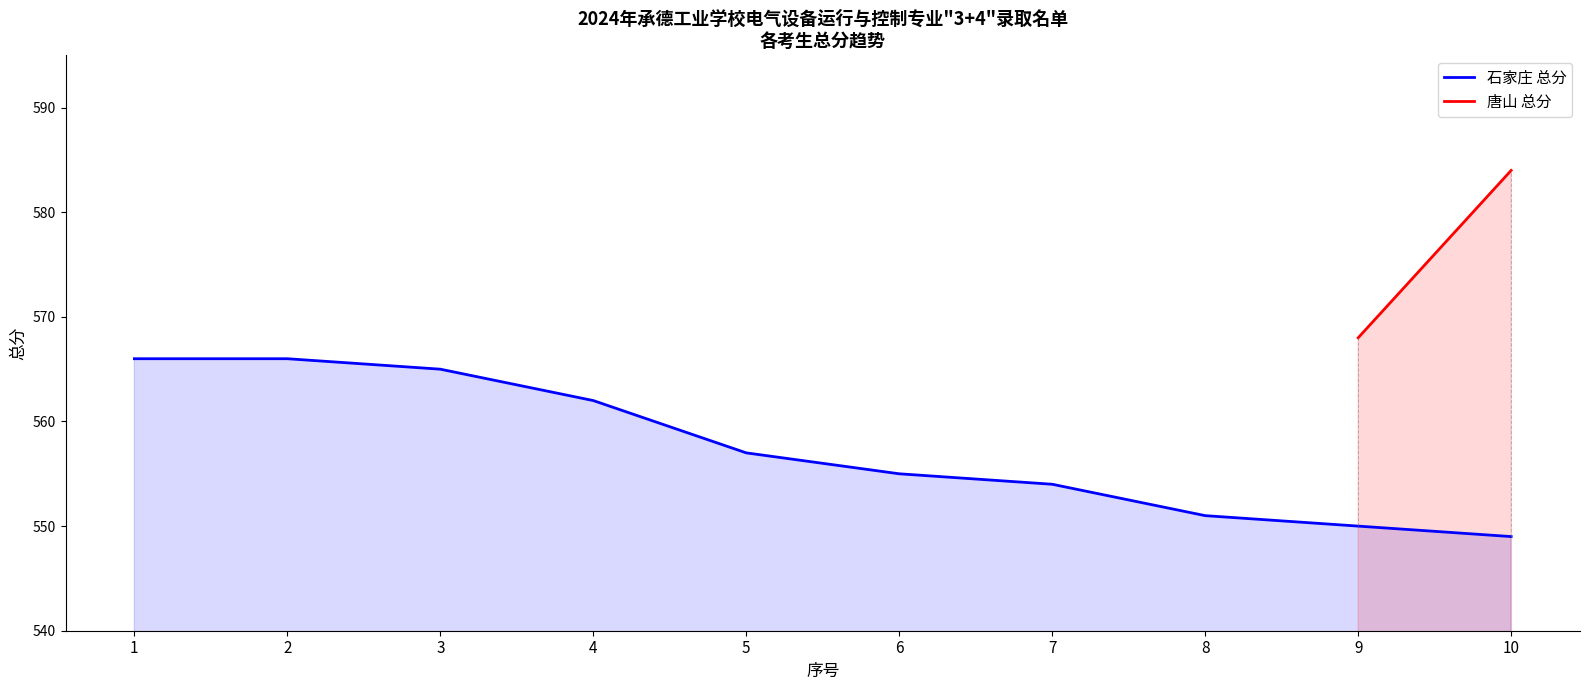

At which category is the sum across all series the highest?

10